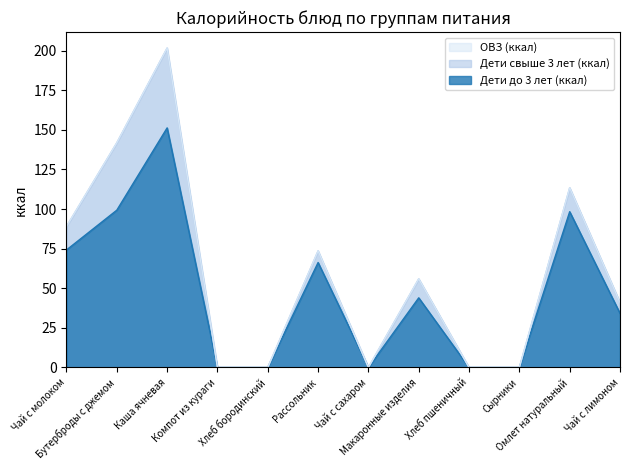

Reading right to left, transcribe all the data shown in this chart.

Дети до 3 лет (ккал): 34.2	98.3	0.0	0.0	44.0	0.0	66.2	0.0	0.0	151.2	99.3	74.2
Дети свыше 3 лет (ккал): 41.0	113.4	0.0	0.0	55.9	0.0	73.6	0.0	0.0	201.6	141.8	89.0
ОВЗ (ккал): 41.0	113.4	0.0	0.0	55.9	0.0	73.6	0.0	0.0	201.6	141.8	89.0